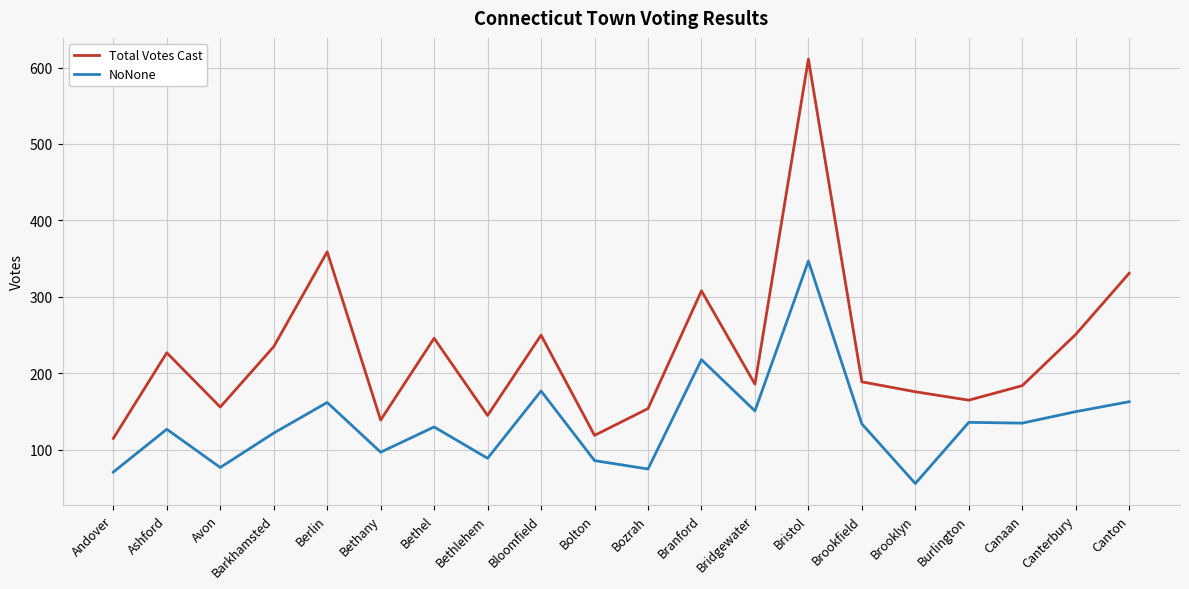

True or false: Total Votes Cast and NoNone cross at least once.

False